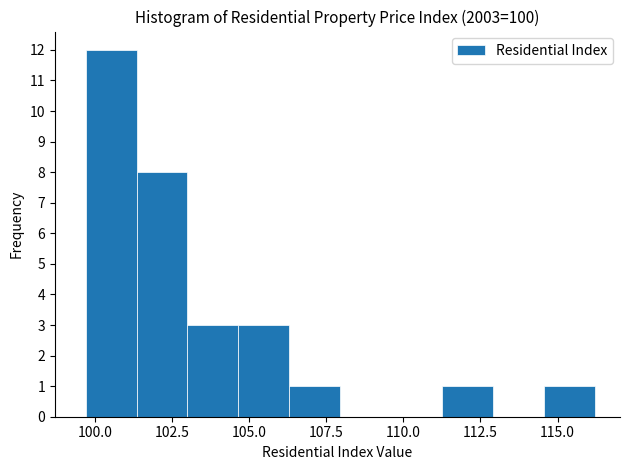

Read against the x-axis, roughly where is the centre of the tallest bar?

100.5